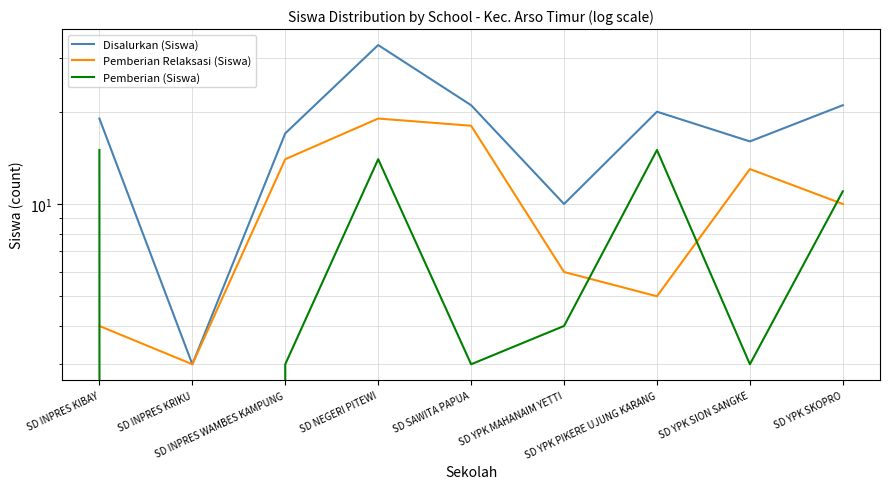

Which series has the widest spread of values?

Disalurkan (Siswa)